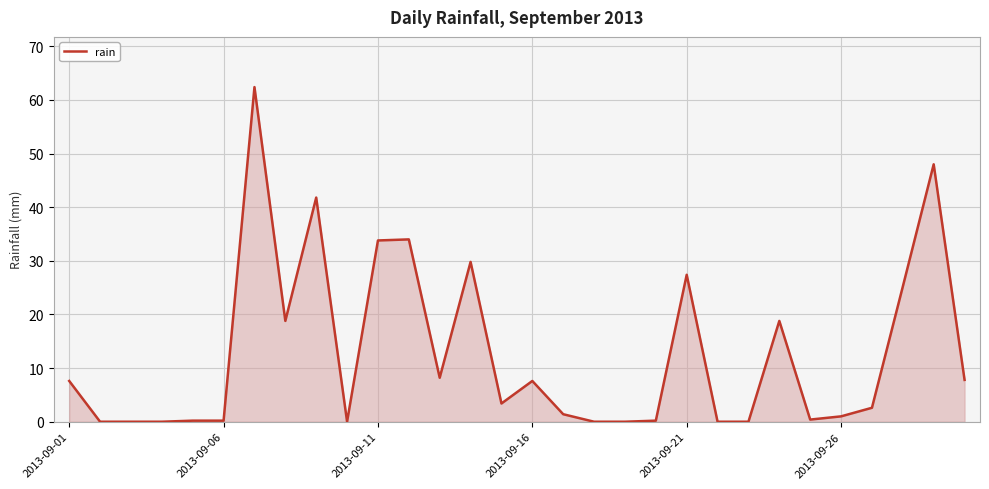

How many distinct data groups are displayed?

1